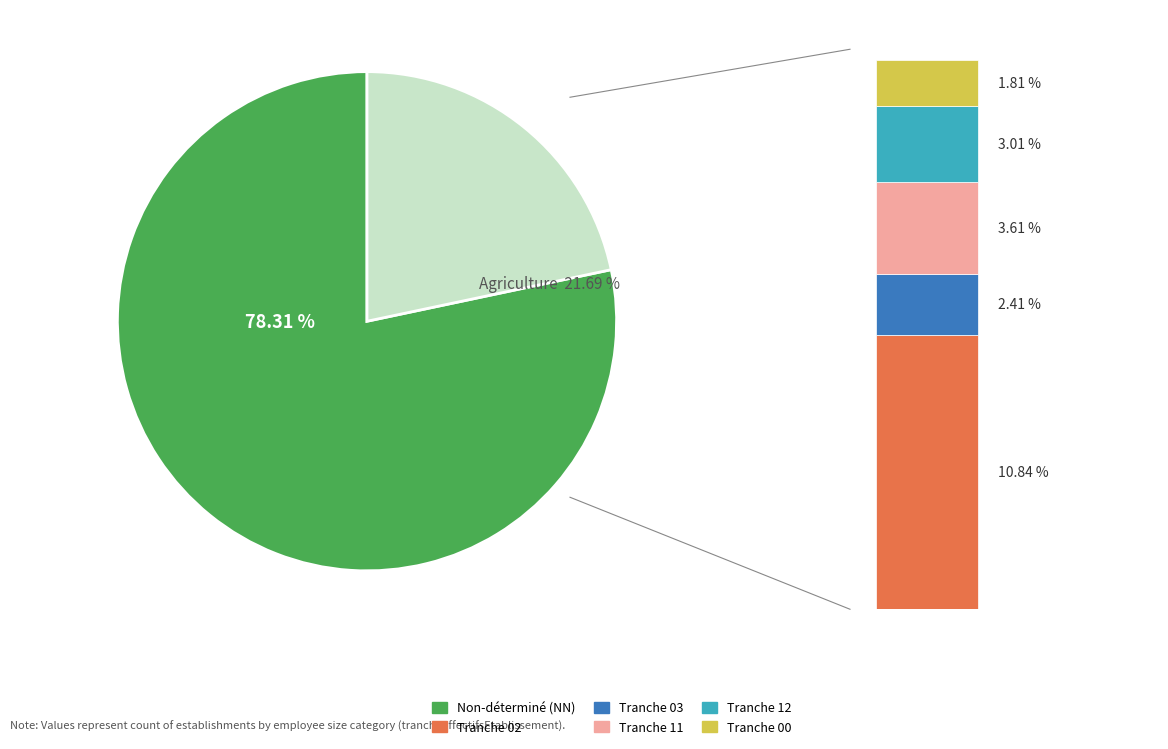

What is the smallest slice in the pie chart?

00